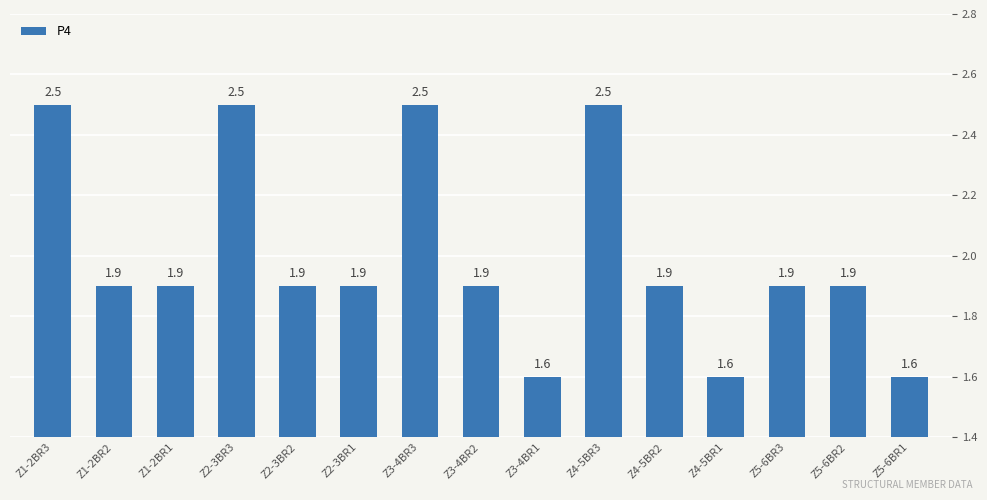

How many values are between 1 and 2?

11